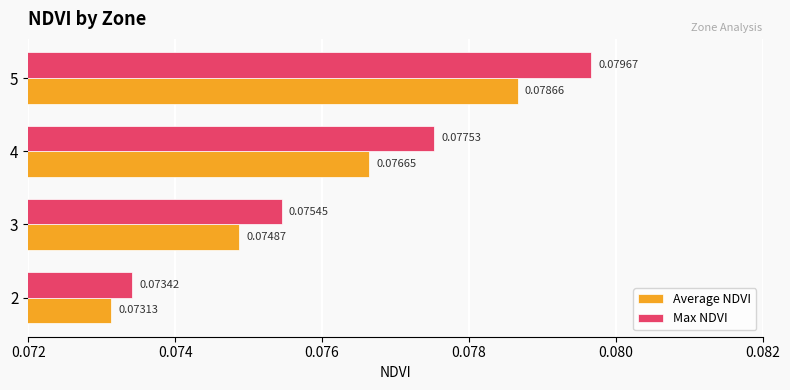

At which category is the sum across all series the highest?

5